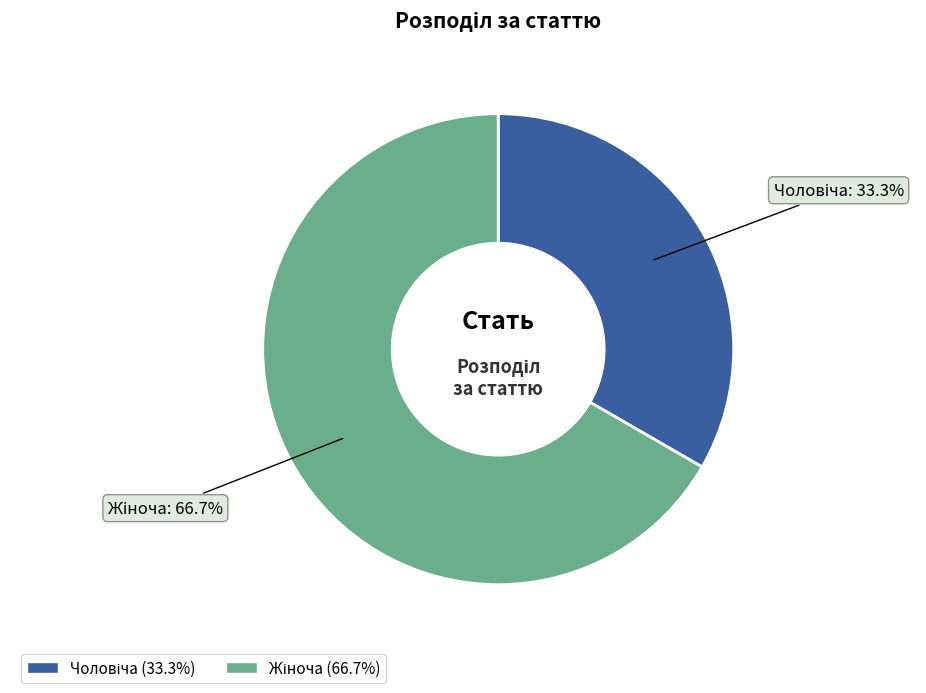

Does any single category account for the majority?

Yes